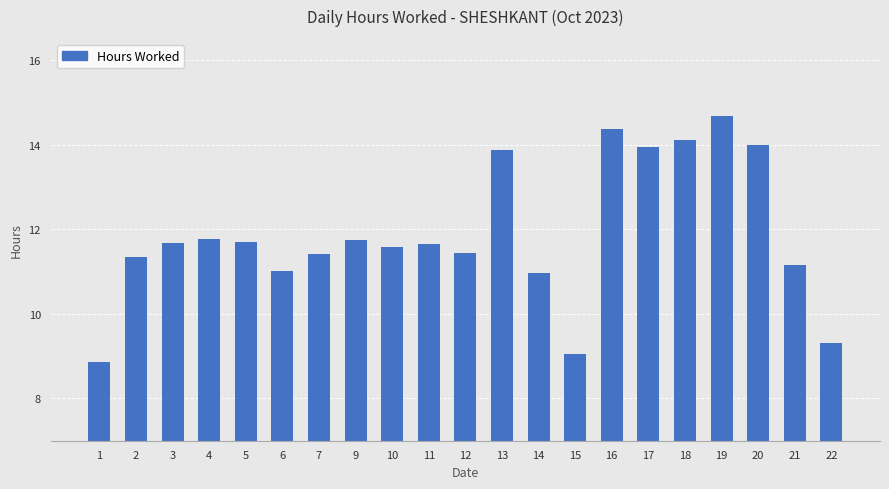

True or false: the data shows 14.7 at 19.

True